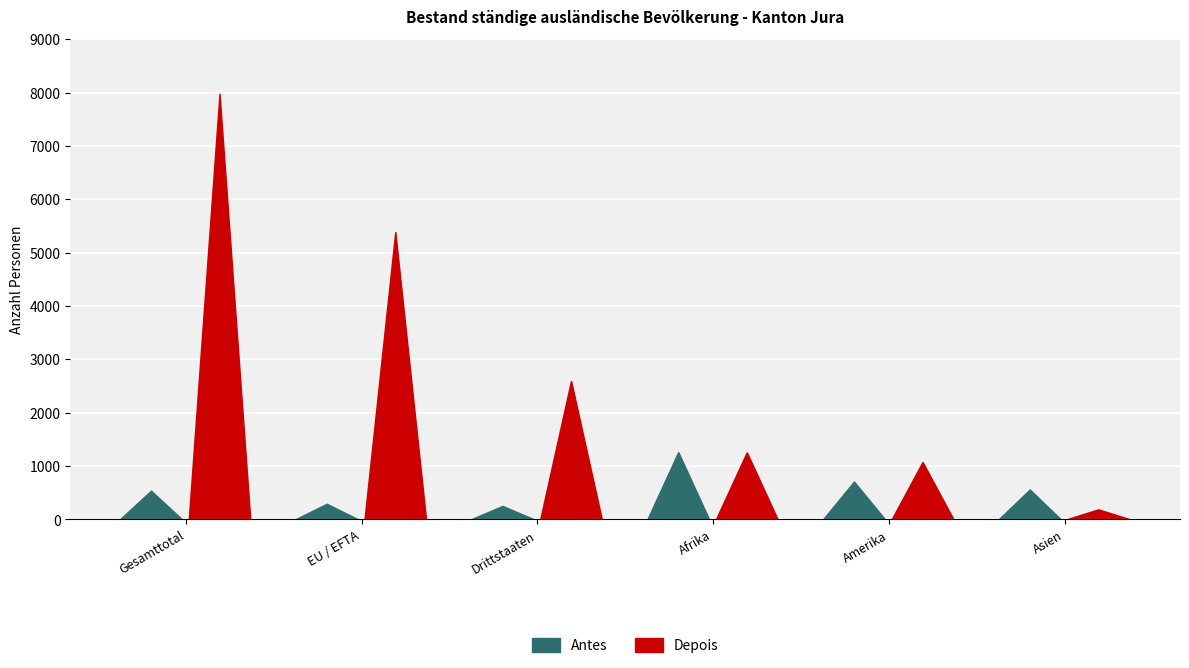

What is the minimum value shown in the chart?

181